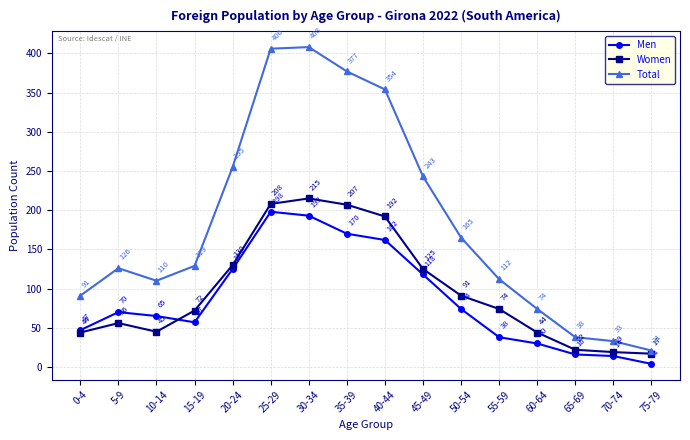

True or false: Total has a value of 33 at 70-74.

True